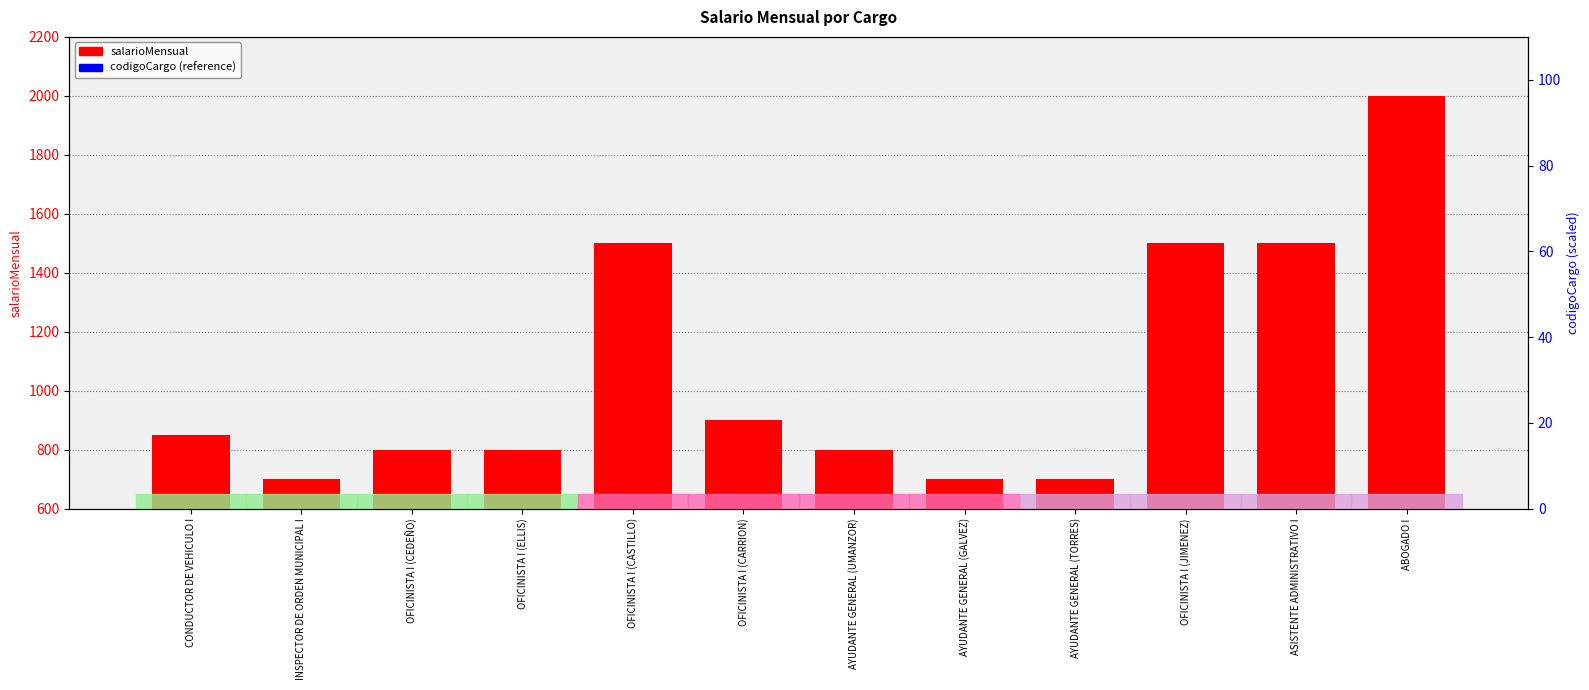

At which category is the sum across all series the highest?

ABOGADO I